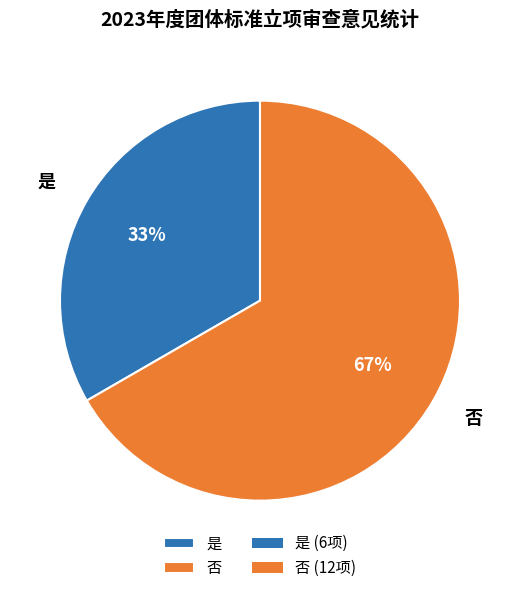

Between 是 and 否, which is larger?

否